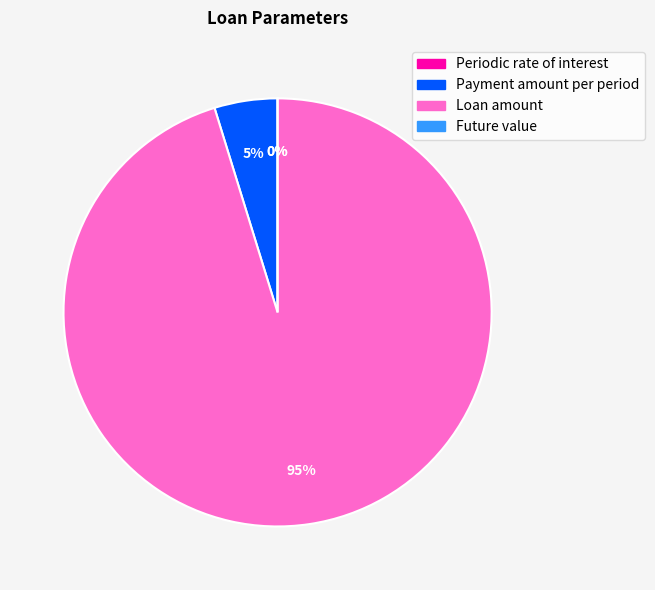

To the nearest percent, what is the difference between the Payment amount per period and Loan amount slice percentages?

90%